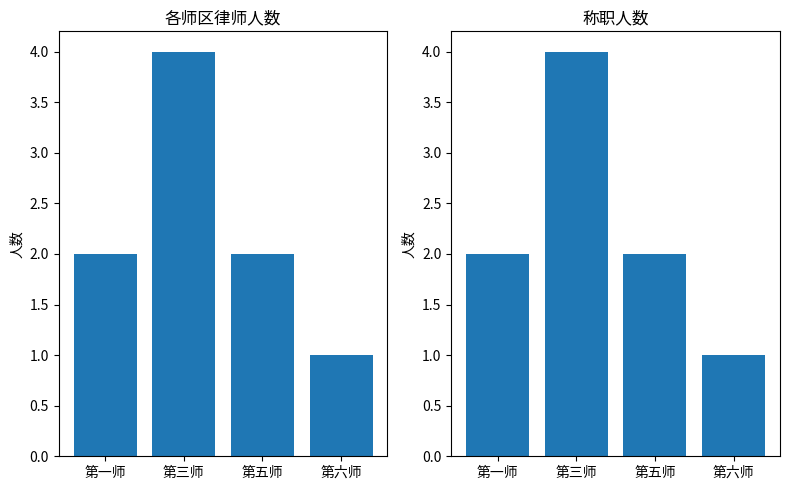

At which label does Count by Region first exceed 2?

第三师